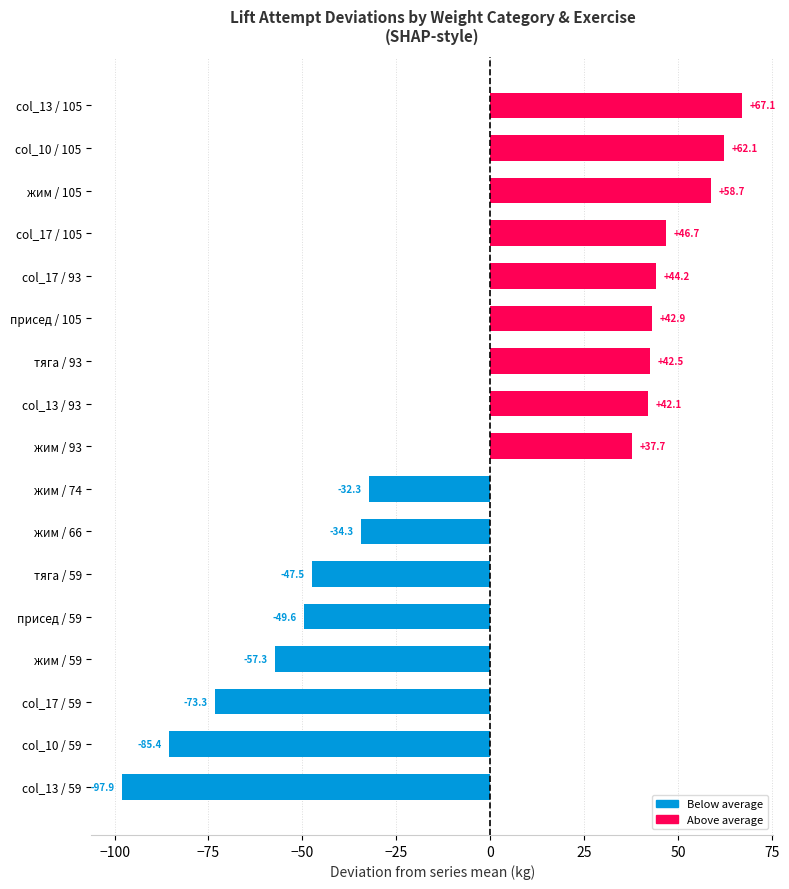

What is the average value?

-2.0